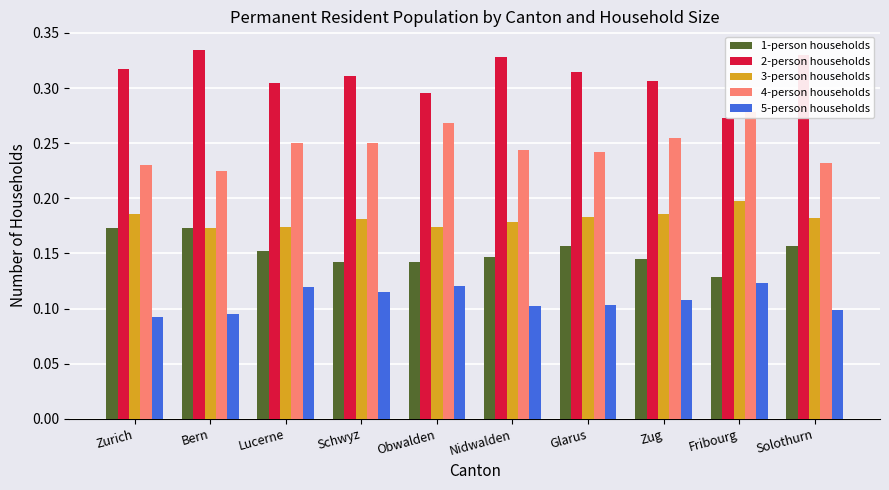

What is the average value of the 3-person households series?

0.2